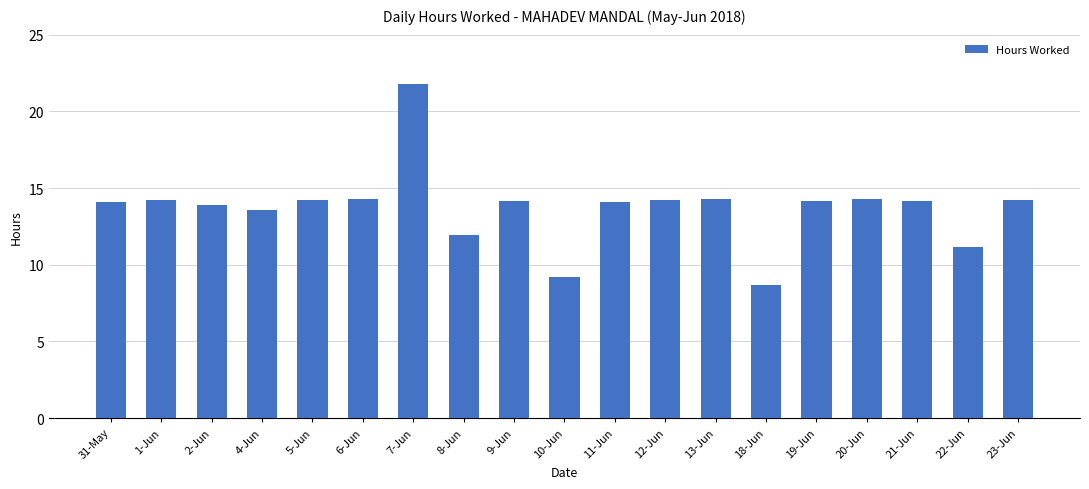

What is the change in value from 4-Jun to 22-Jun?

-2.4